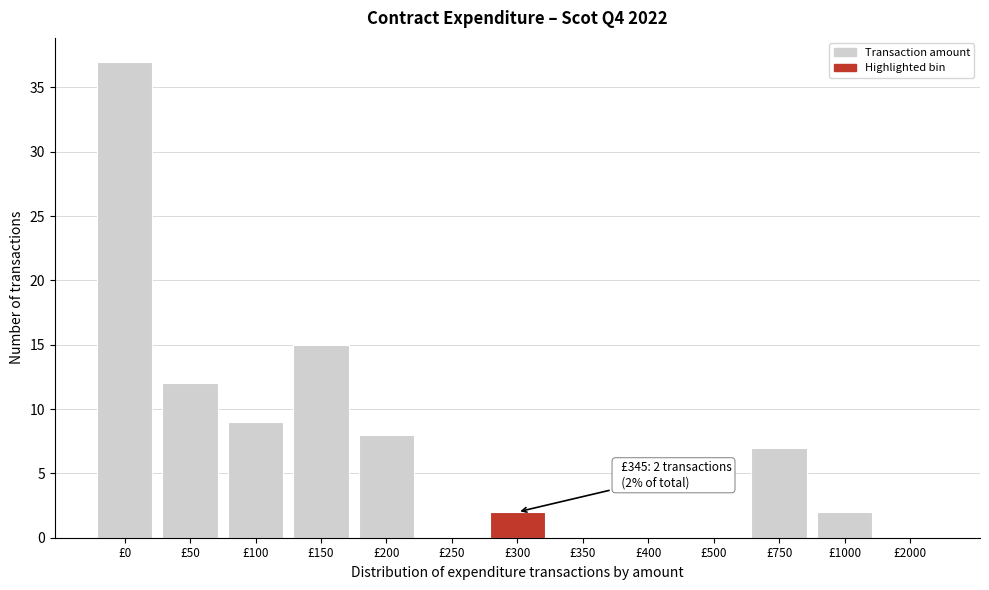

Reading left to right, extract all data points from this chart.

£0=37	£50=12	£100=9	£150=15	£200=8	£250=0	£300=2	£350=0	£400=0	£500=0	£750=7	£1000=2	£2000=0